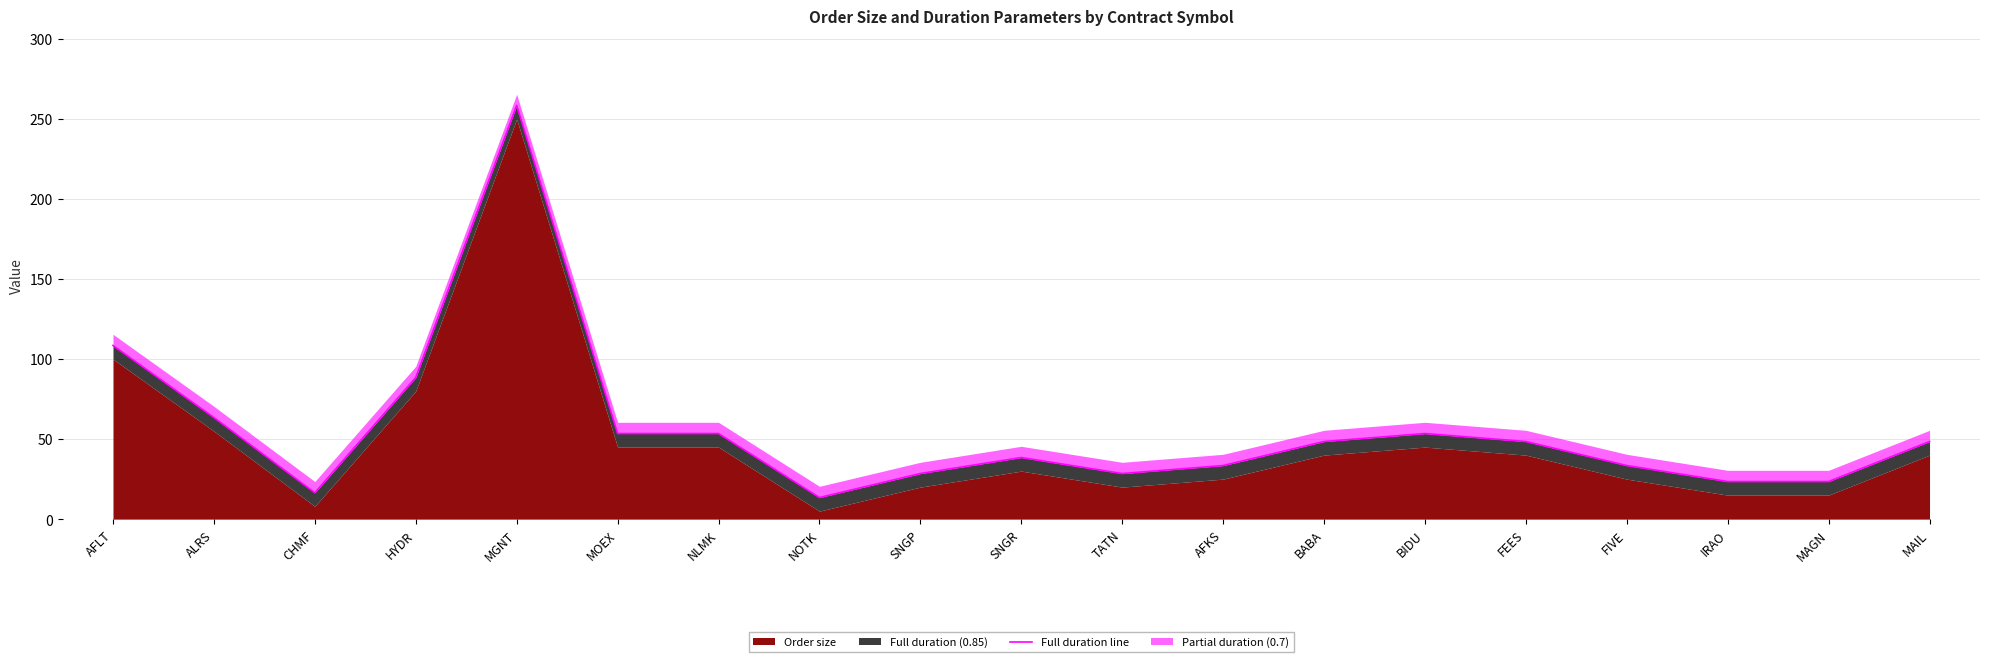

How many interior local valleys (lower than both neighbors) does the data have?

3